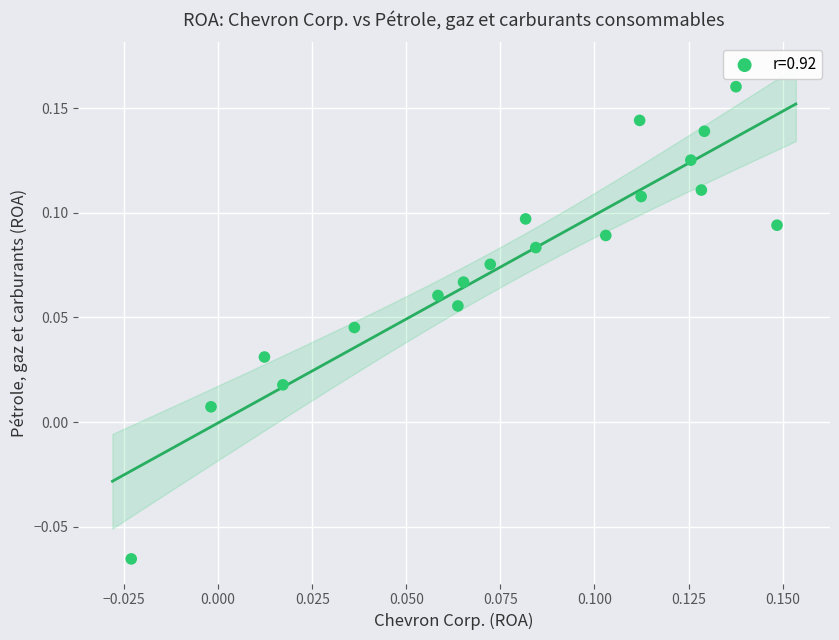

How many points are shown in the scatter plot?

19